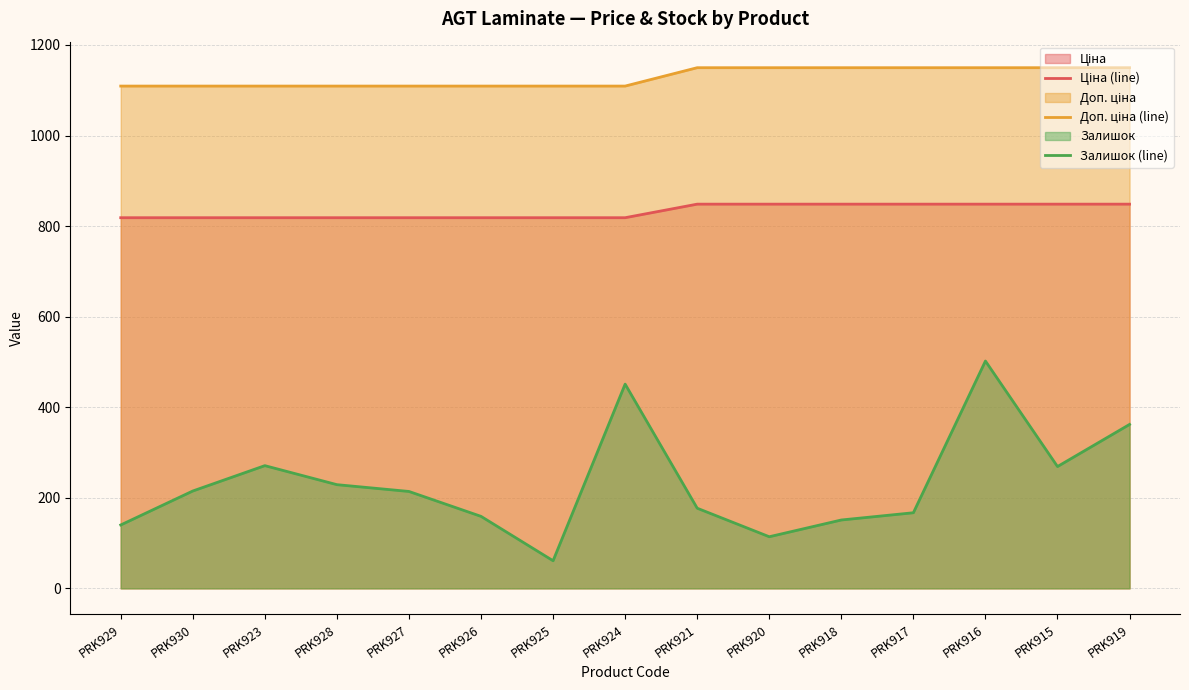

True or false: Залишок (line) and Доп. ціна (line) cross at least once.

False